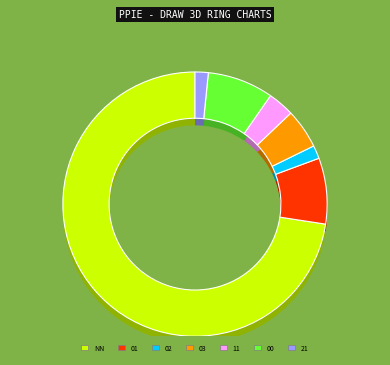

Count the number of slices in the pie.

7